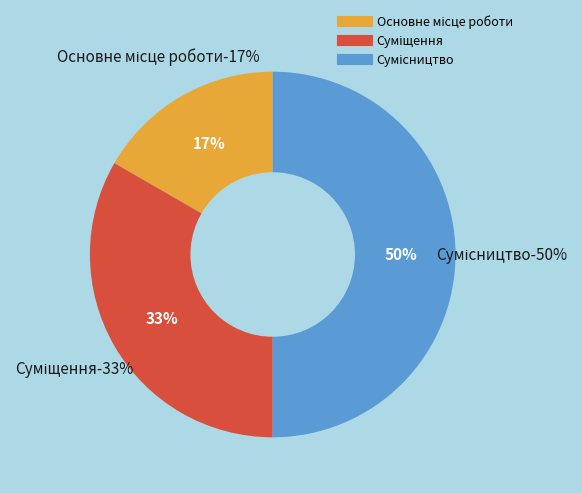

How much of the chart is everything except Сумісництво?

50.0%